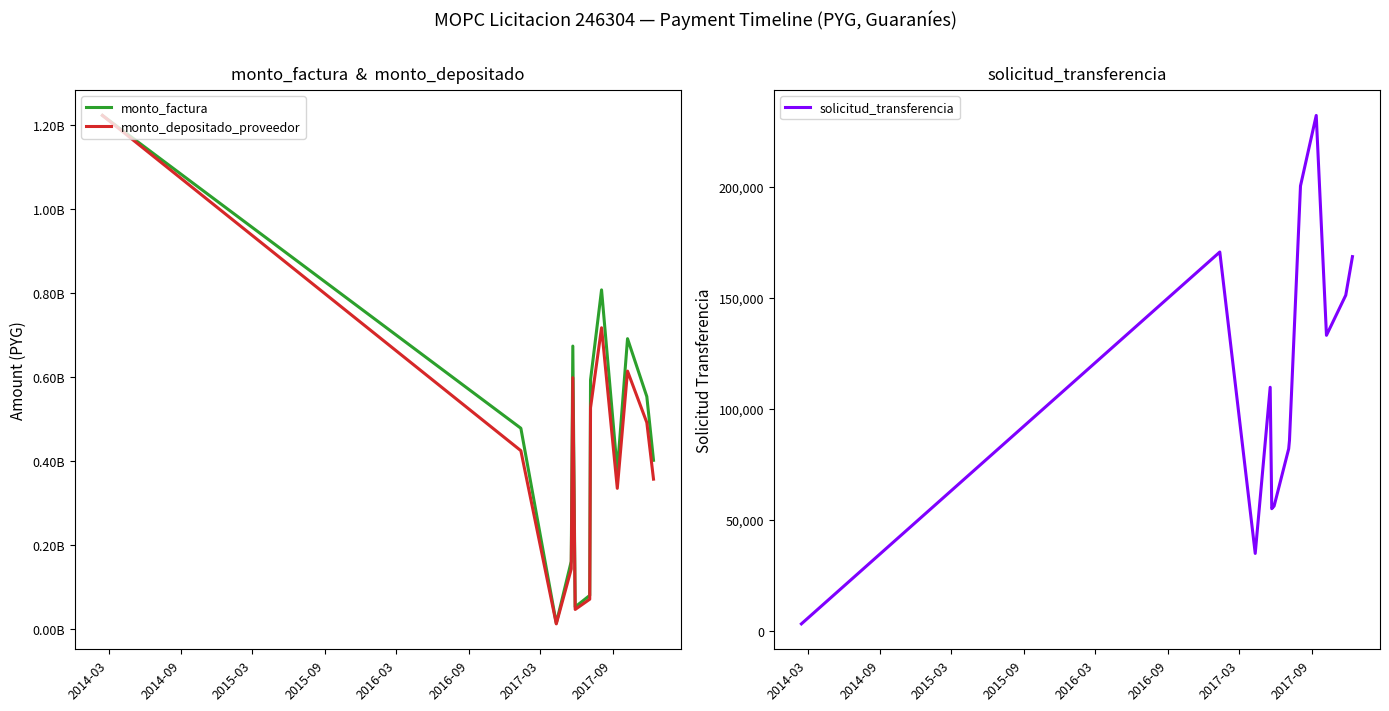

True or false: monto_factura and solicitud_transferencia cross at least once.

False